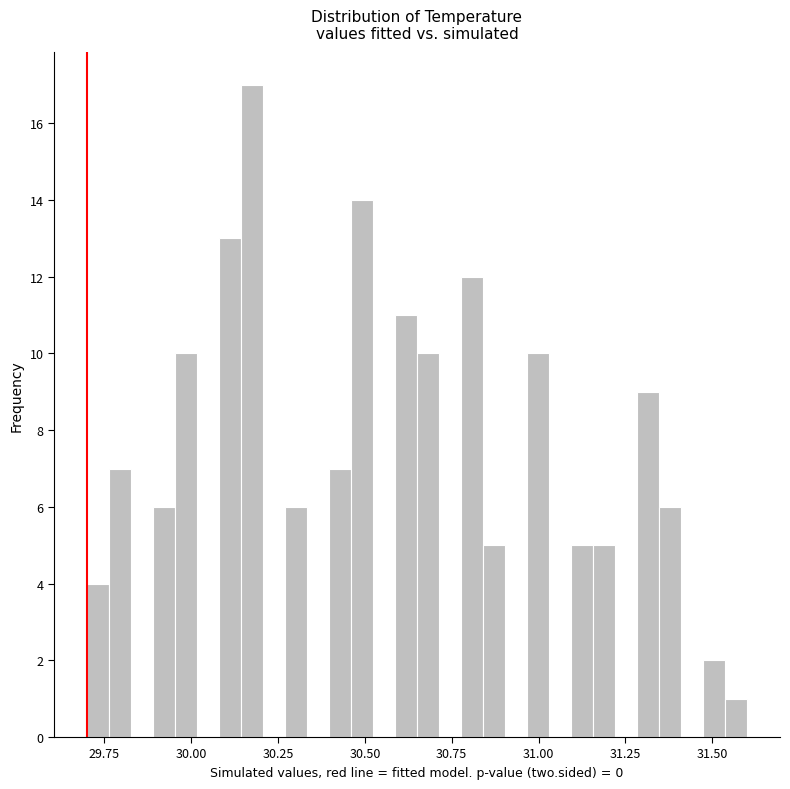

Read against the x-axis, roughly where is the centre of the tallest bar?

30.20